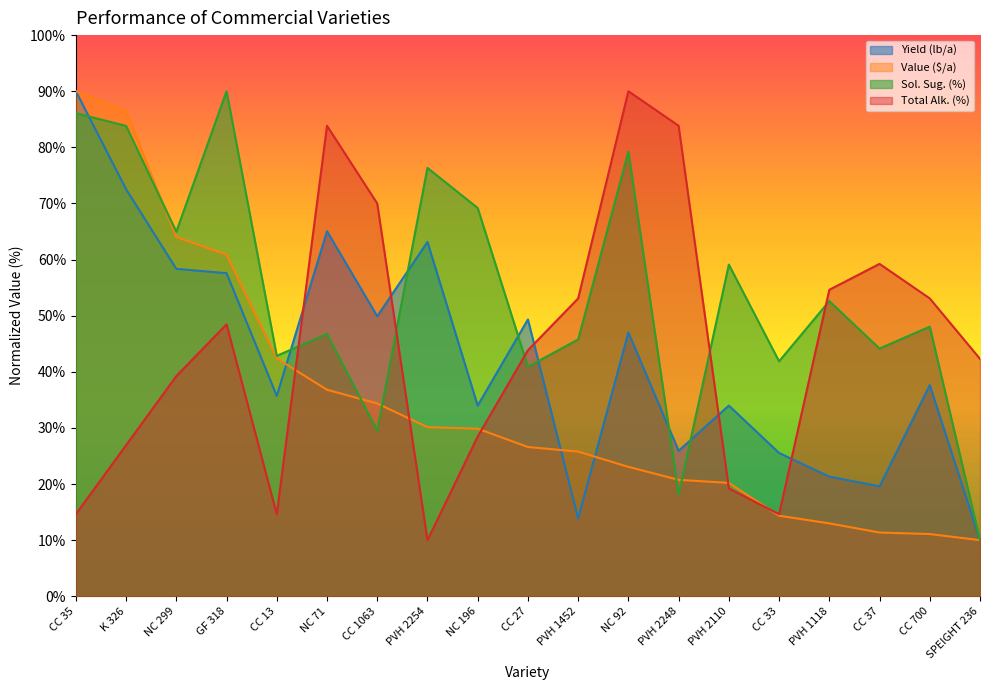

What is the difference between the highest and lowest values at PVH 2248?

65.7